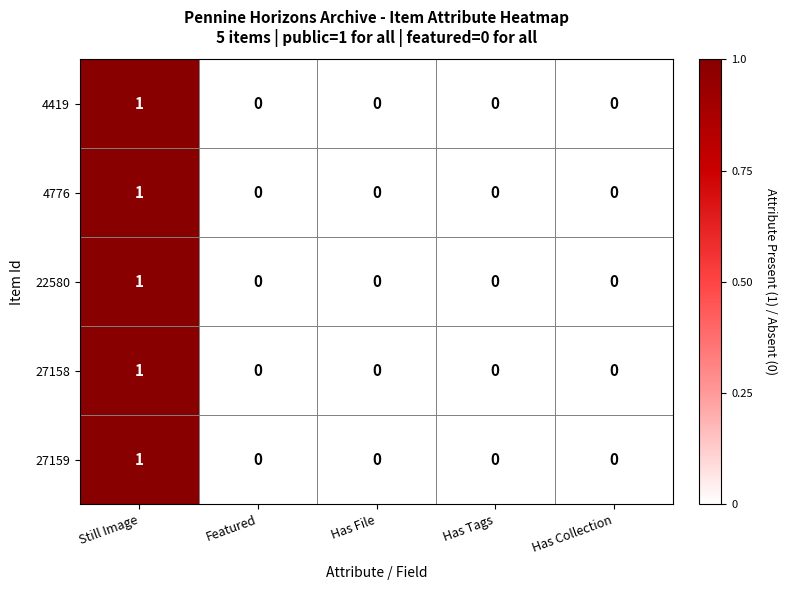

Is it true that 4419 equals 0 at Still Image?

False